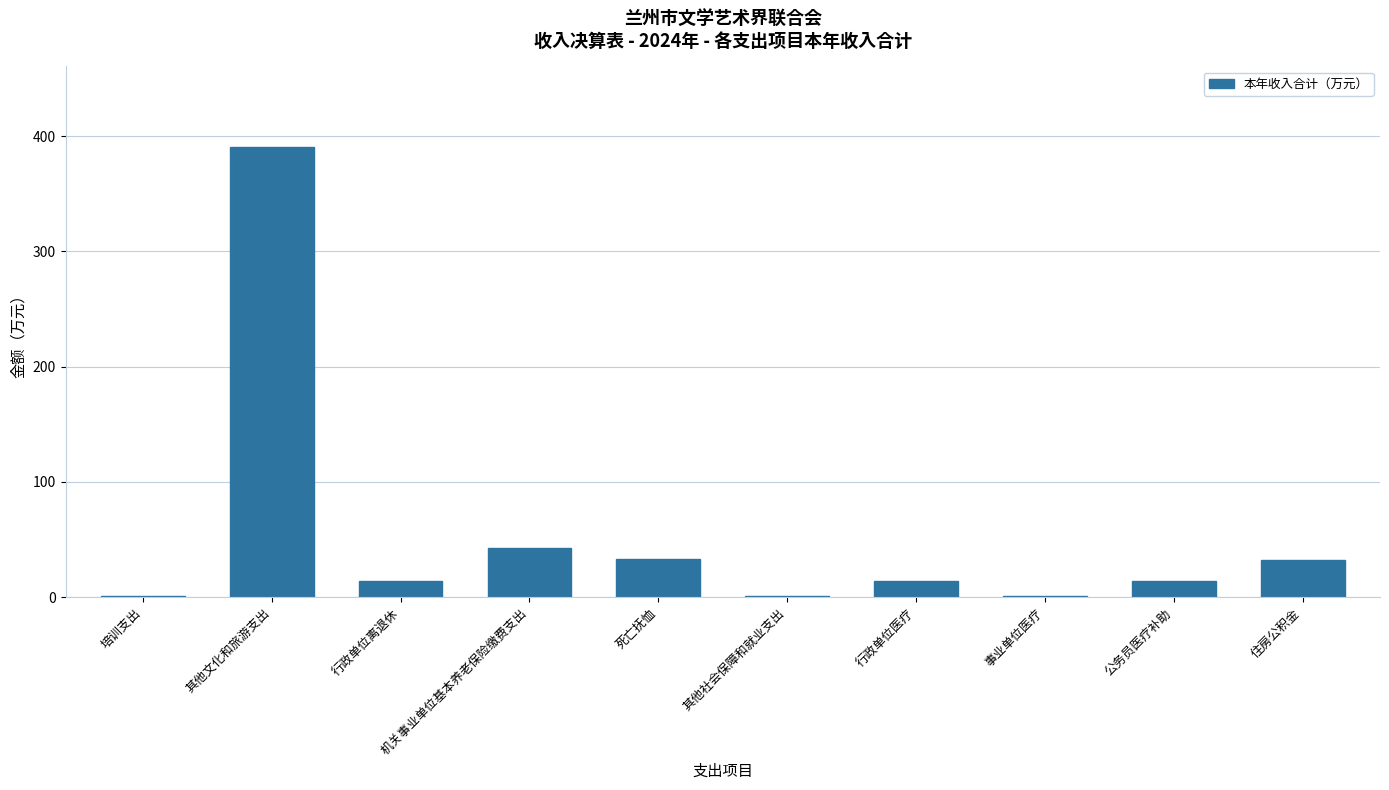

What is the sum of all values?

542.5